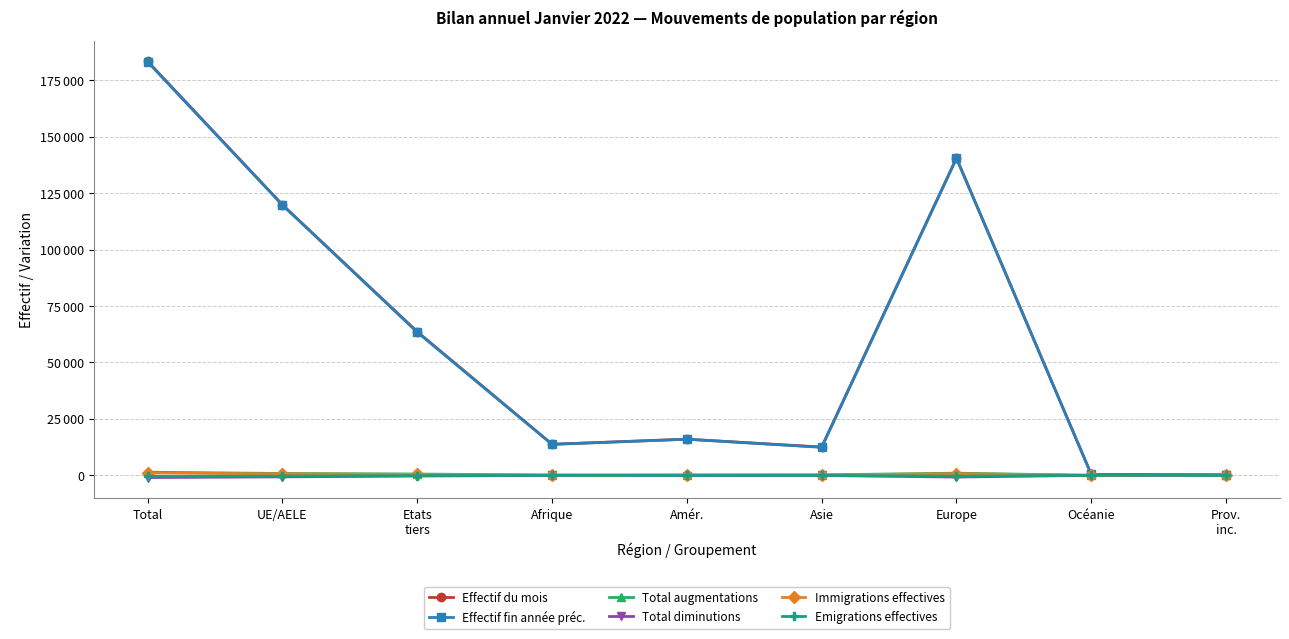

Is this an area chart (filled region under the line)?

No